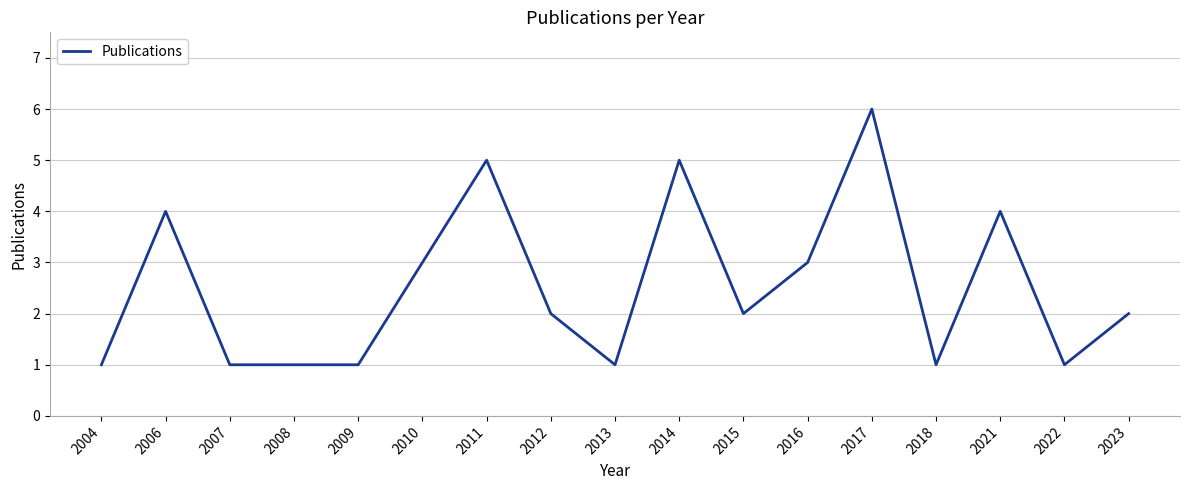

The chart shows a value of 7 at 2011. True or false?

False